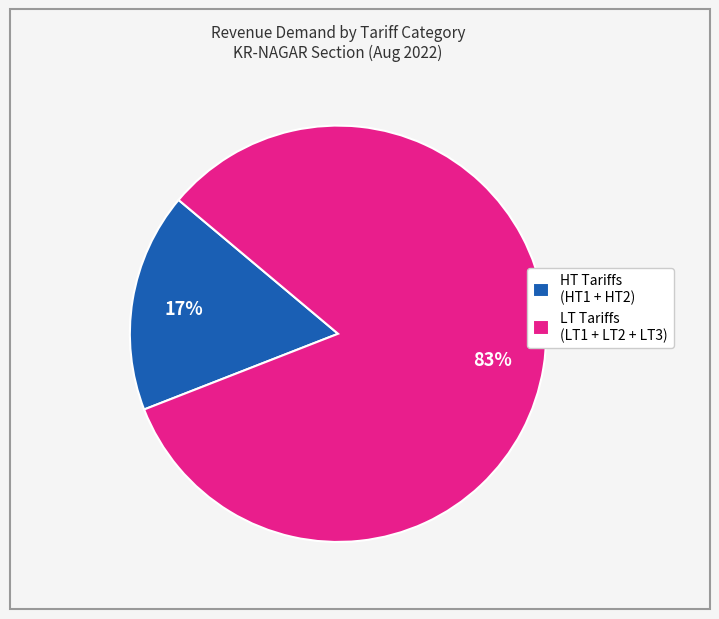

Which slice is the smallest?

HT Tariffs (HT1 + HT2)